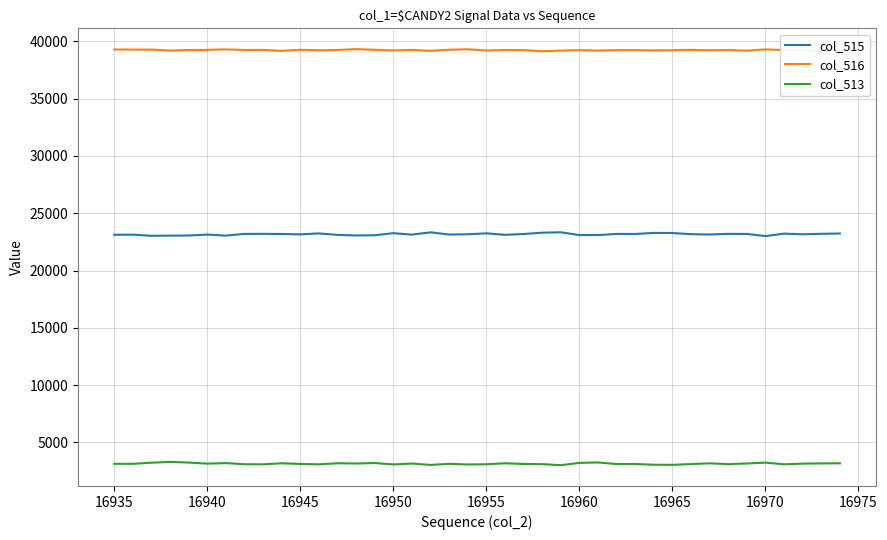

What is the minimum value for col_513?

3006